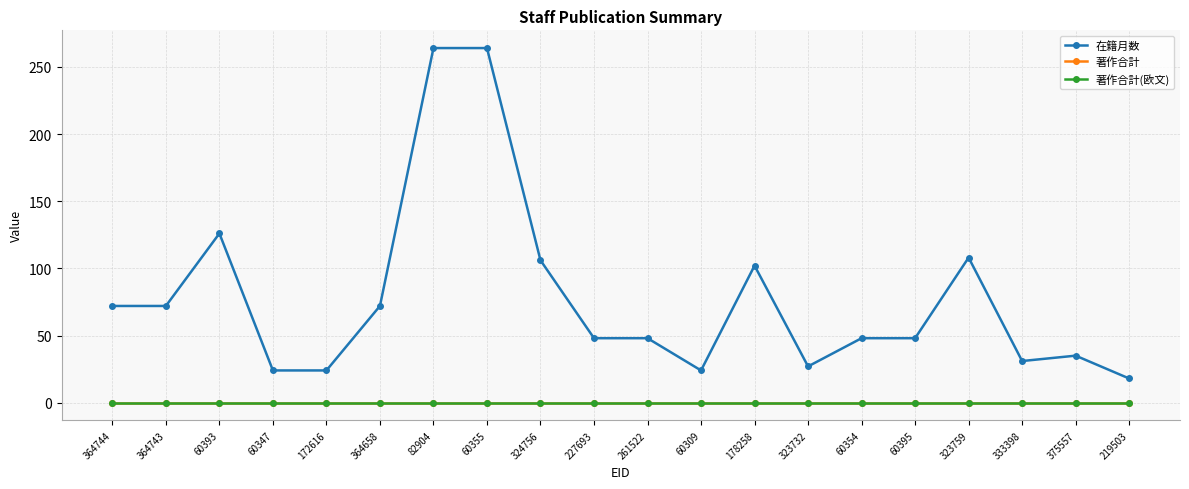

True or false: 在籍月数 and 著作合計(欧文) intersect in this chart.

False